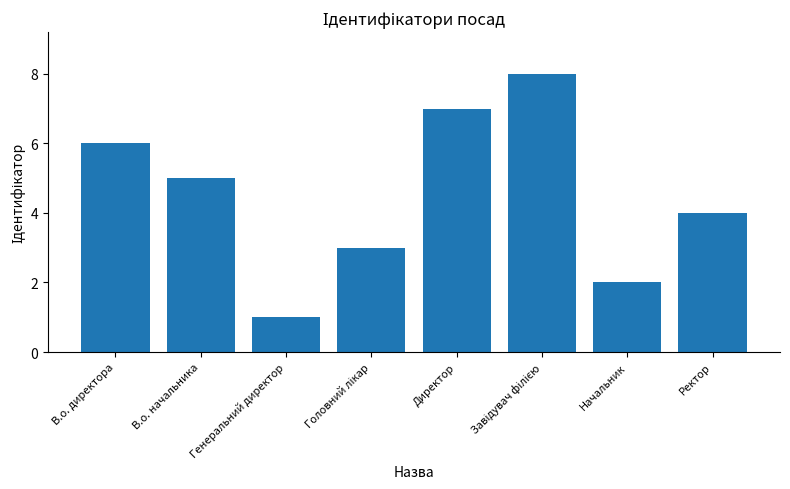

What value does the data have at Генеральний директор?

1